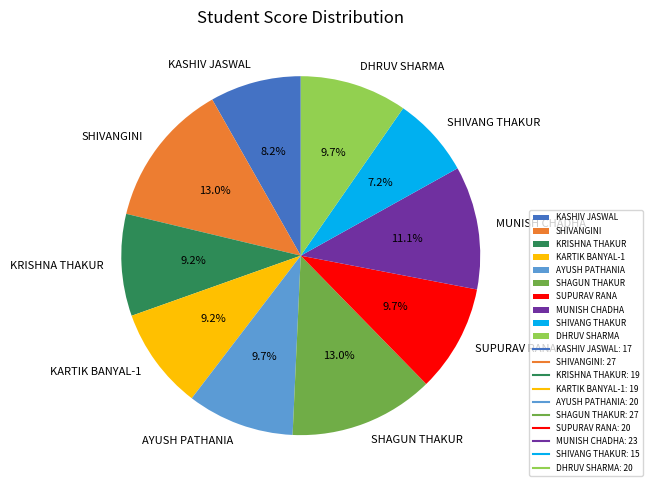

To the nearest percent, what is the average slice percentage?

10%